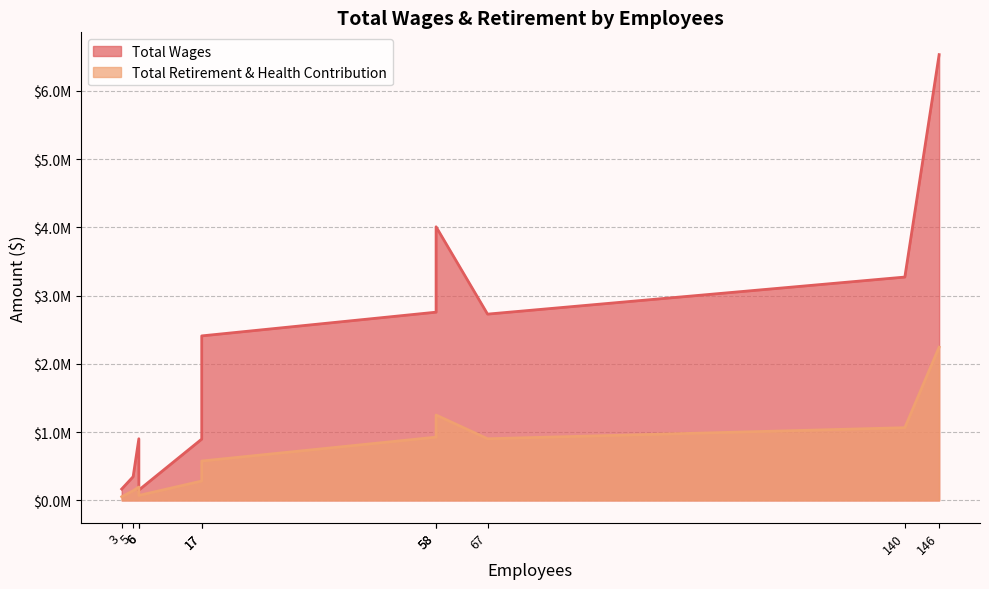

Which category has the highest value in the Total Wages series?

146